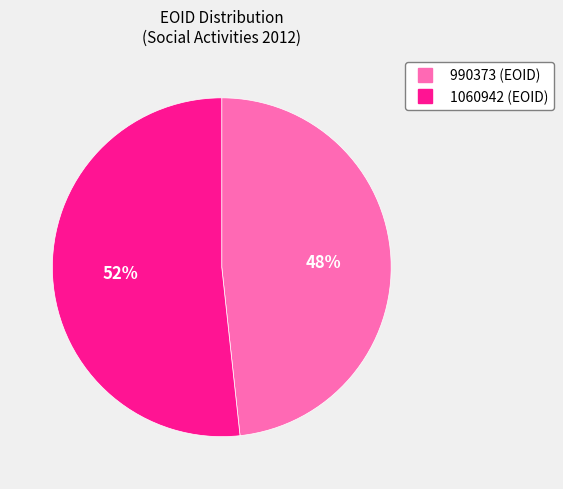

To the nearest percent, what is the average slice percentage?

50%